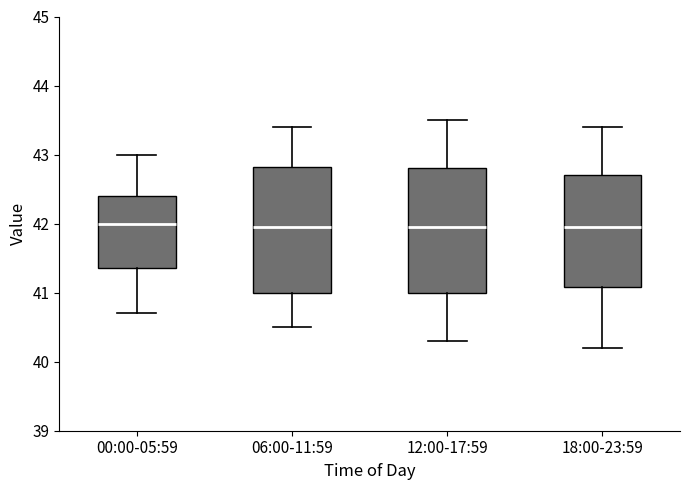

Where does the lower whisker of the box for 06:00-11:59 end on the y-axis? The values are not printed on the chart, so give them approximately, as read against the axis.

40.5